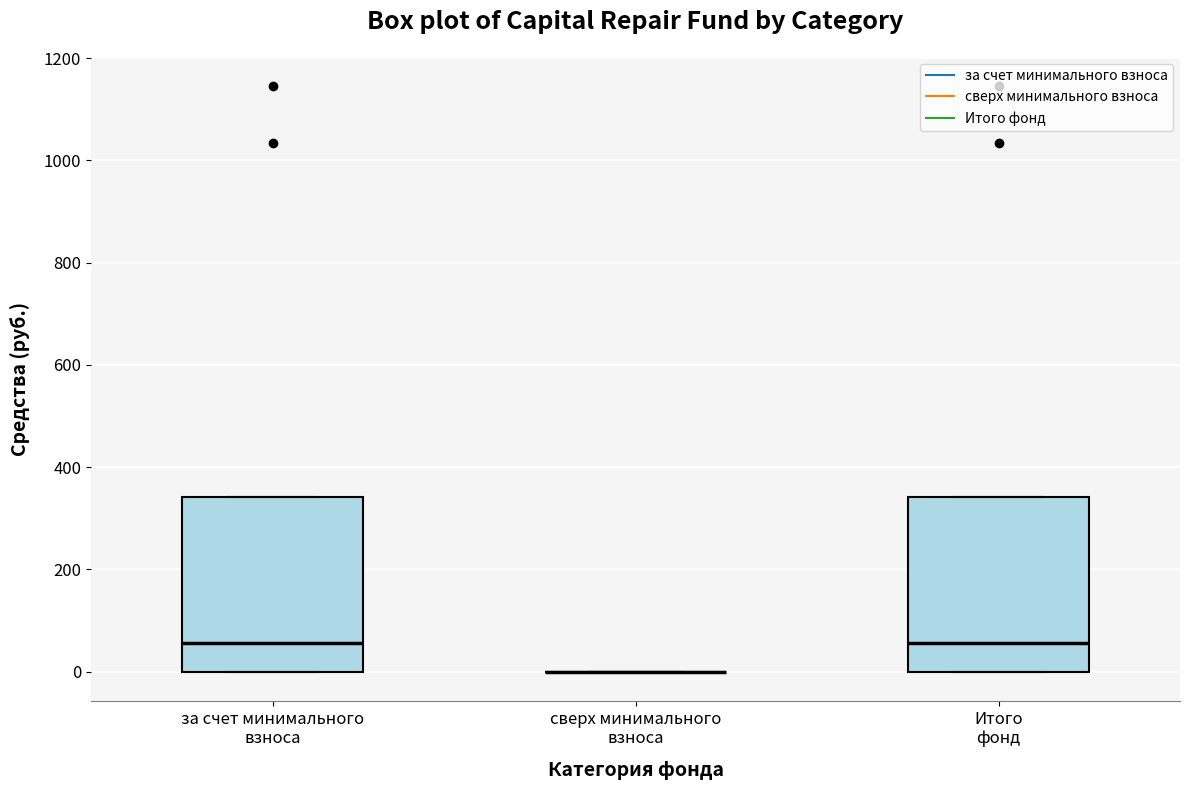

Reading left to right, transcribe this box plot: for each box, give where its median line is, the range the box spans, and where its two whiskers end, as read against the y-axis. The values are not printed on the chart, so give them approximately, as read against the axis.

за счет минимального взноса: median 60, box 0 to 340, whiskers 0 to 340
сверх минимального взноса: box collapsed to a line at 0, whiskers 0 to 0
Итого фонд: median 60, box 0 to 340, whiskers 0 to 340